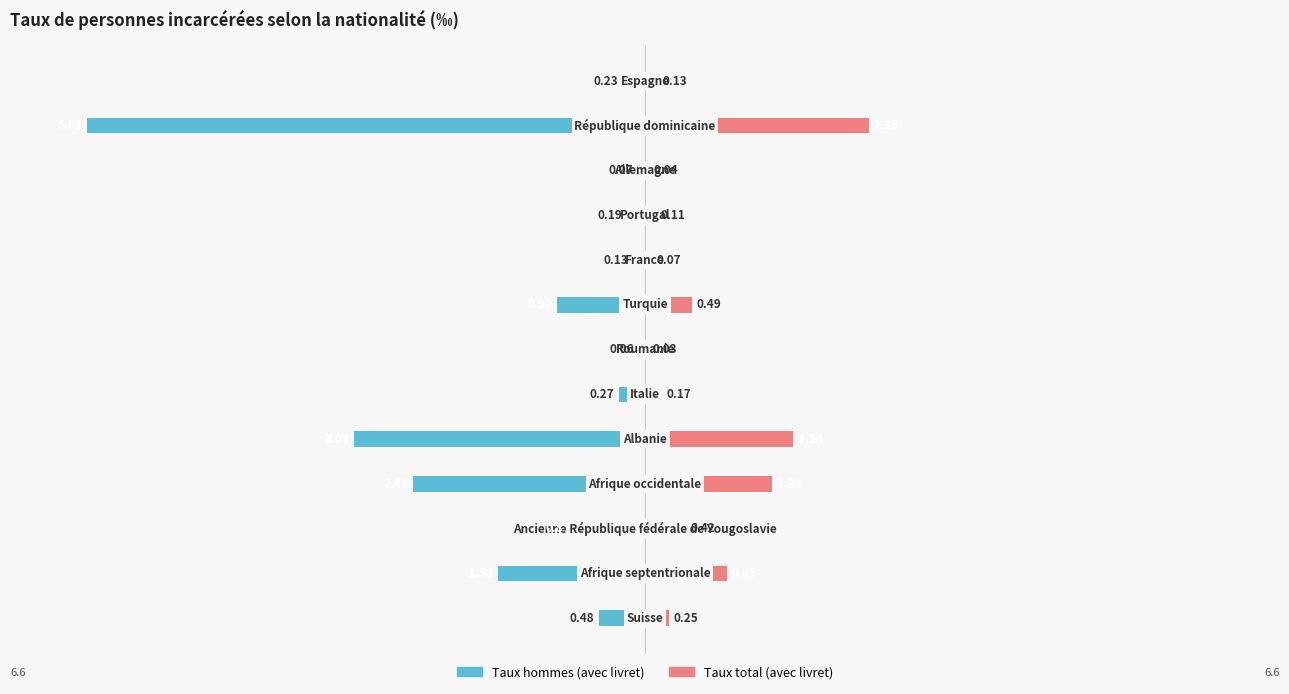

What is the difference between the second highest and second lowest values in the Taux total (avec livret) series?

1.5